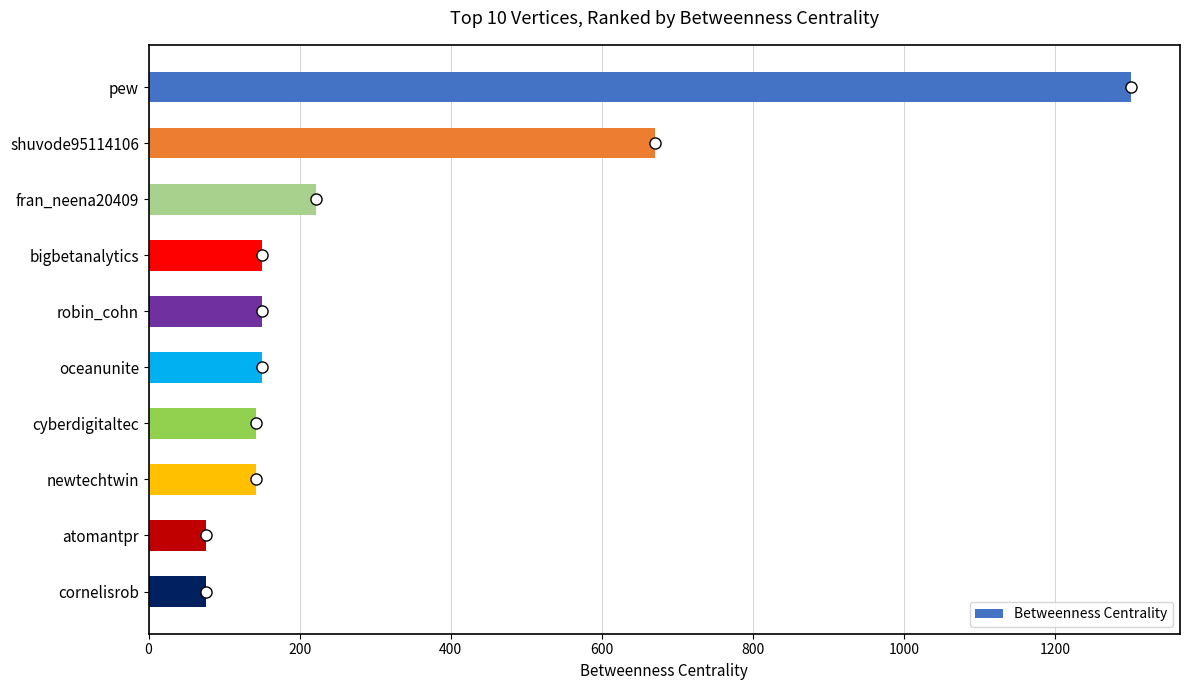

Which has a higher value, cornelisrob or fran_neena20409?

fran_neena20409